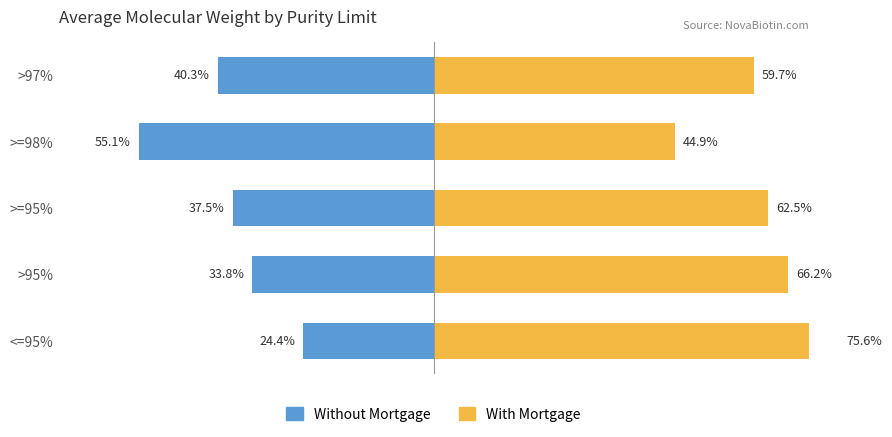

True or false: With Mortgage has a value of 29.1 at >97%.

False